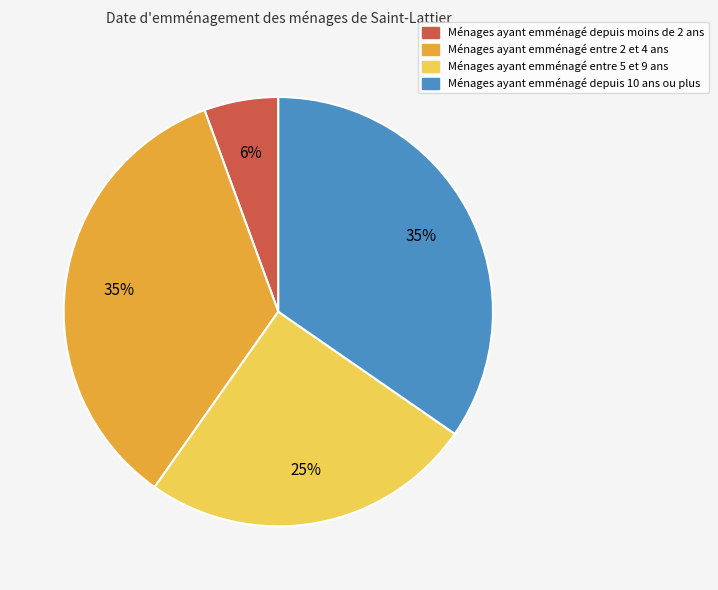

To the nearest percent, what is the difference between the largest and smallest slice percentages?

29%